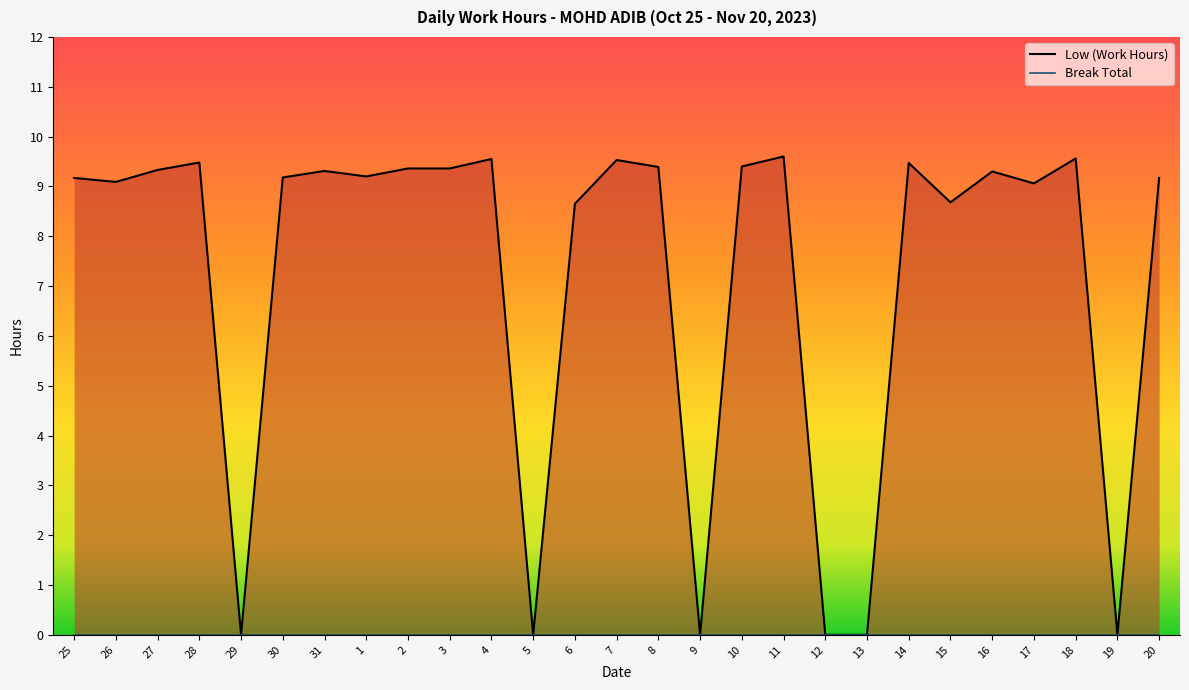

How many data points are less than 9?

8